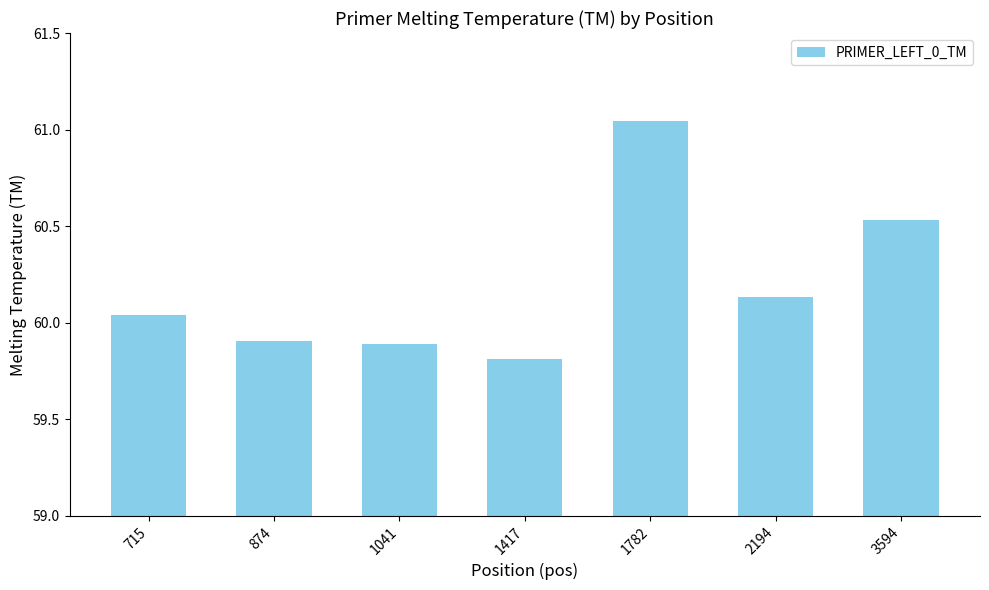

Is it true that the value at 874 is 59.9?

True